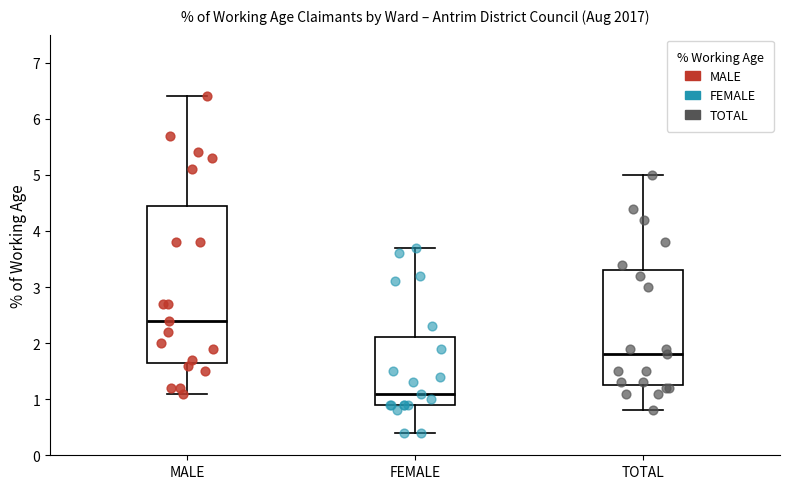

Which box's median line is the lowest?

FEMALE